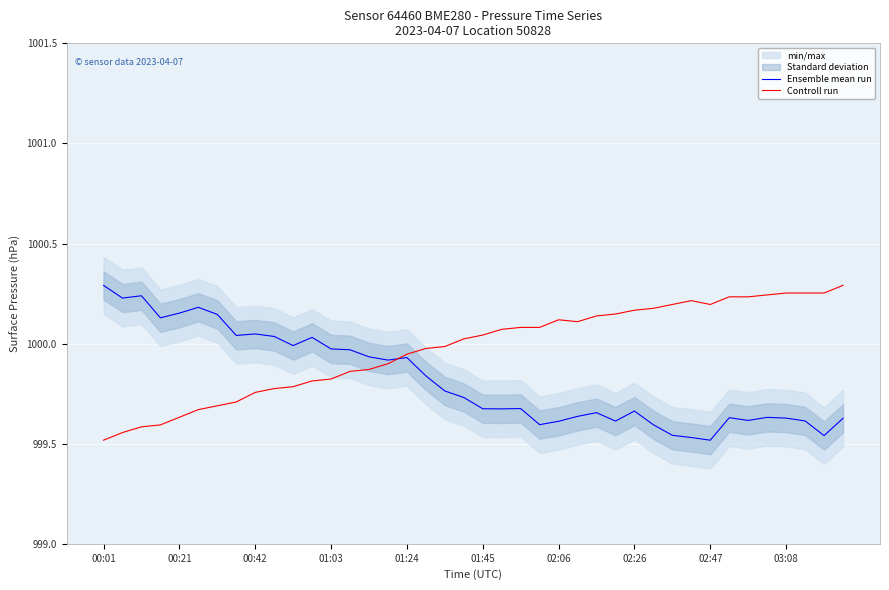

The Ensemble mean run series shows 1530.6 at 02:06. True or false?

False